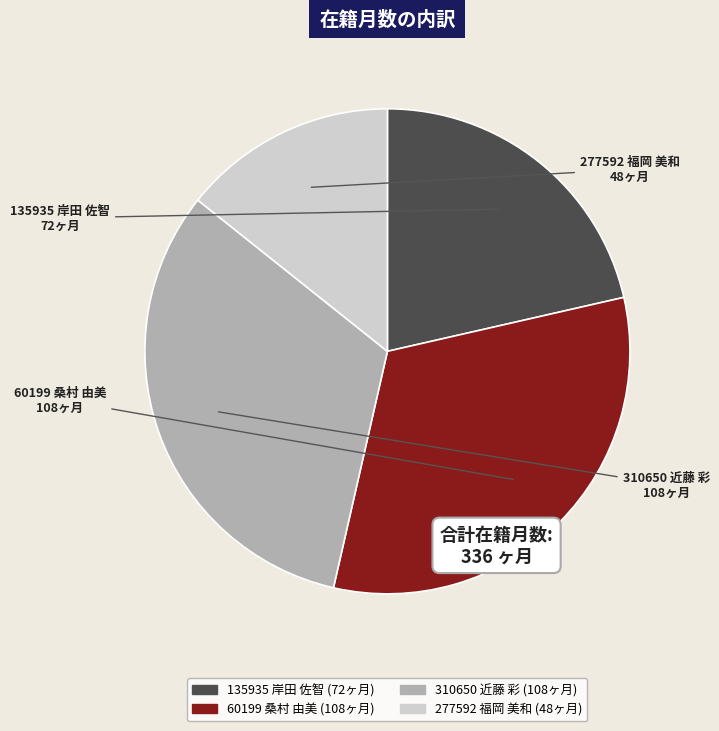

Count the number of slices in the pie.

4